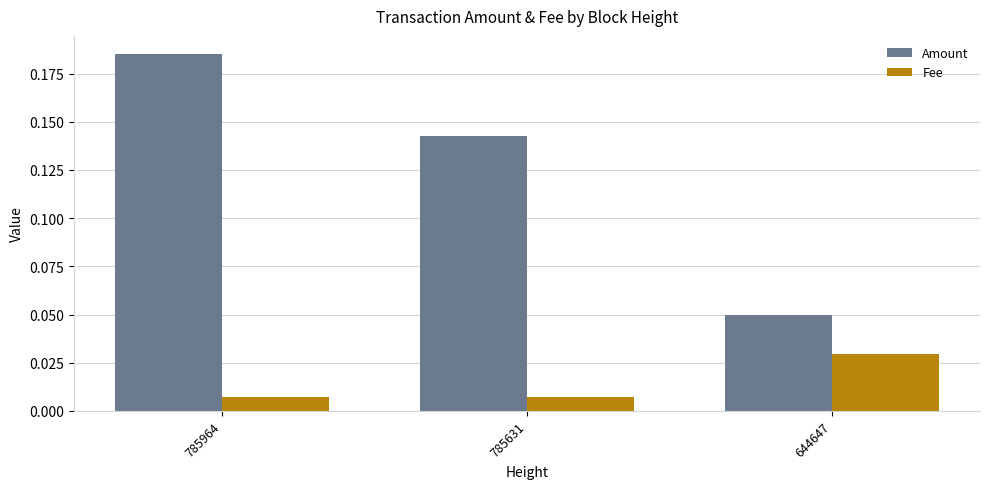

How many bars are there in each group?

2